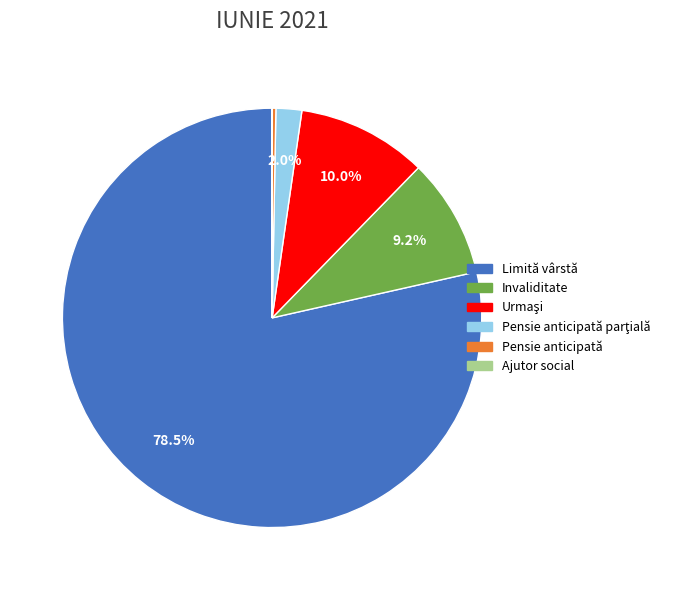

What portion of the pie excludes Limită vârstă?

21.5%